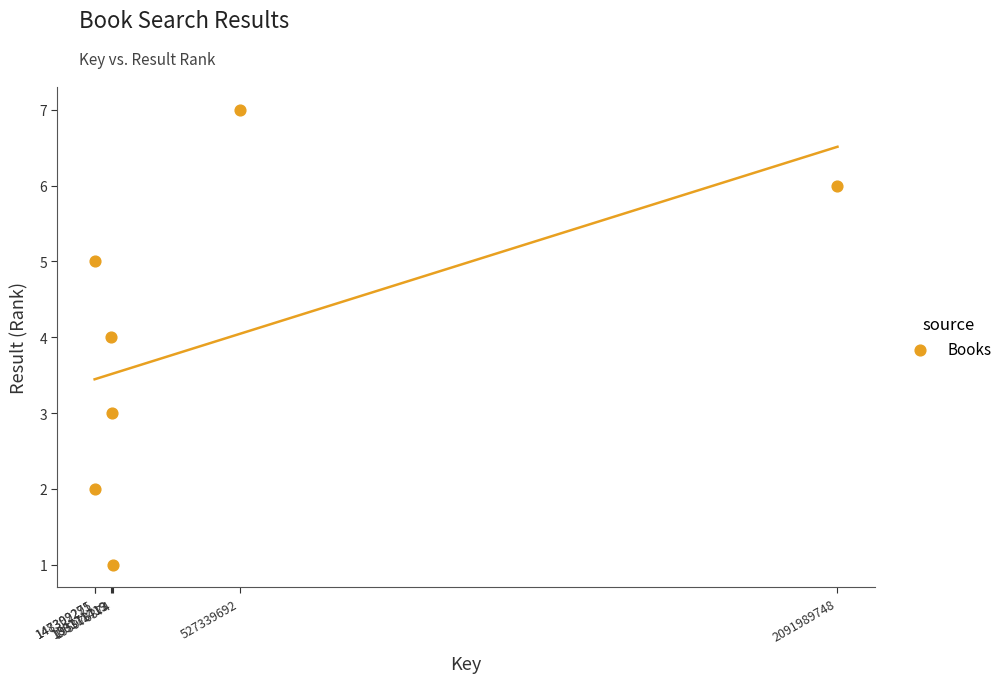

What is the range of X values (max minus min)?

1944680477